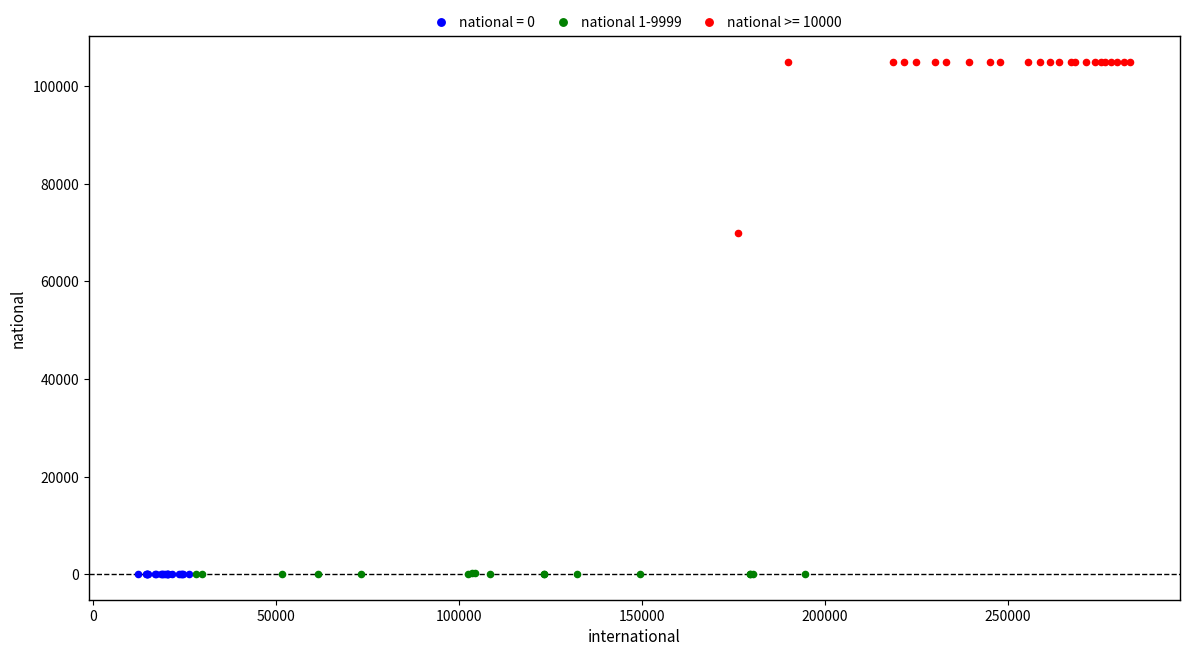

Which series contains the highest Y value?

national >= 10000